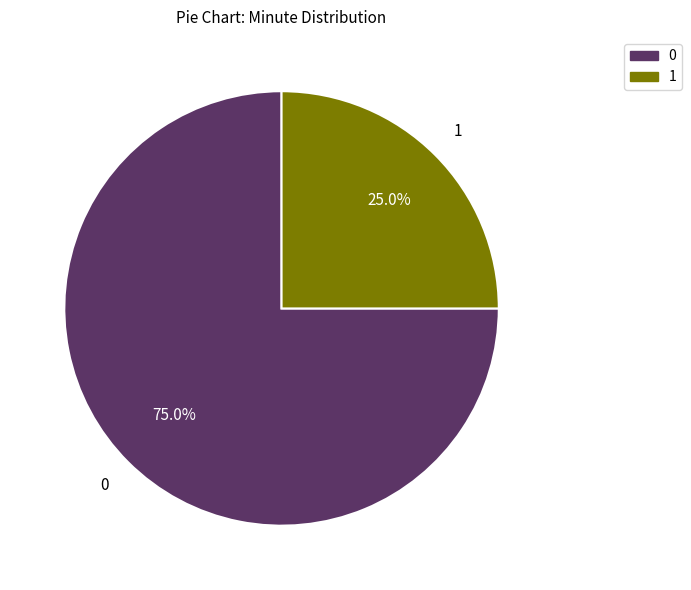

Is there any slice that represents more than half of the pie?

Yes